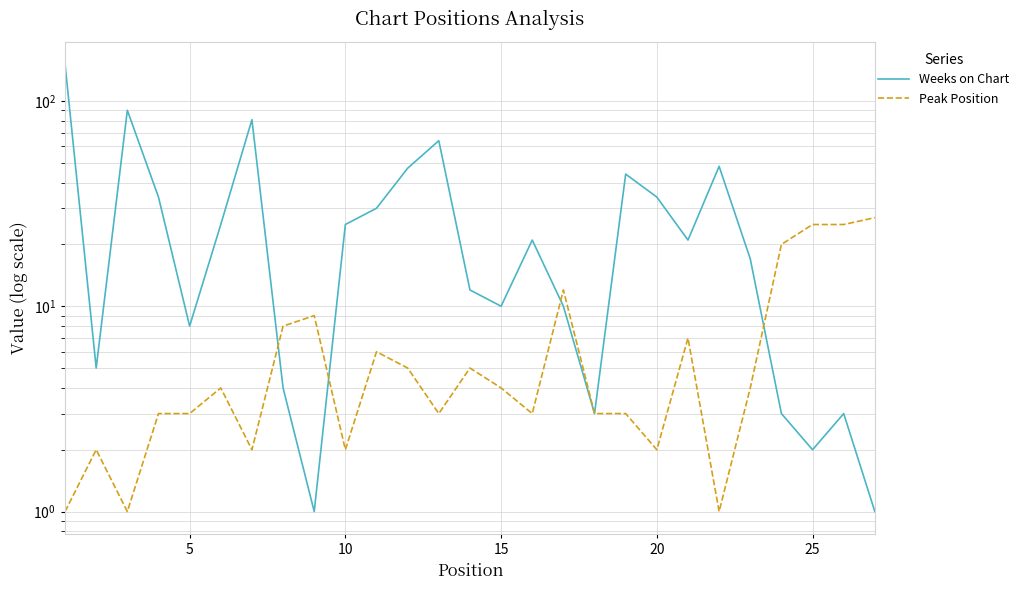

True or false: Weeks on Chart has more than 0 points higher than both neighbors.

True